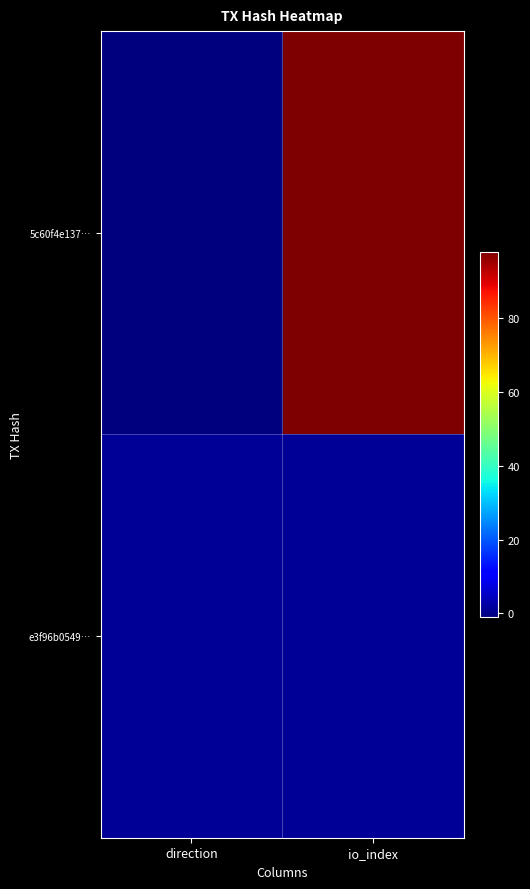

What is the smallest value displayed?

-1